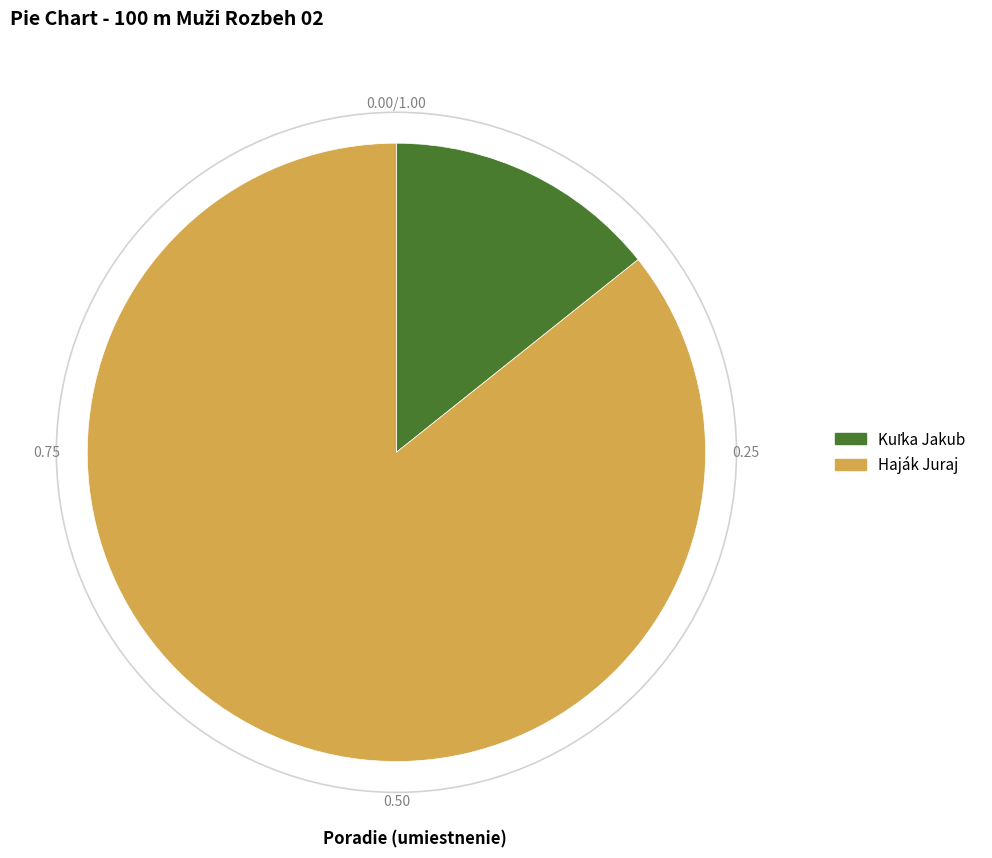

Which slice represents more than half of the pie?

Haják Juraj